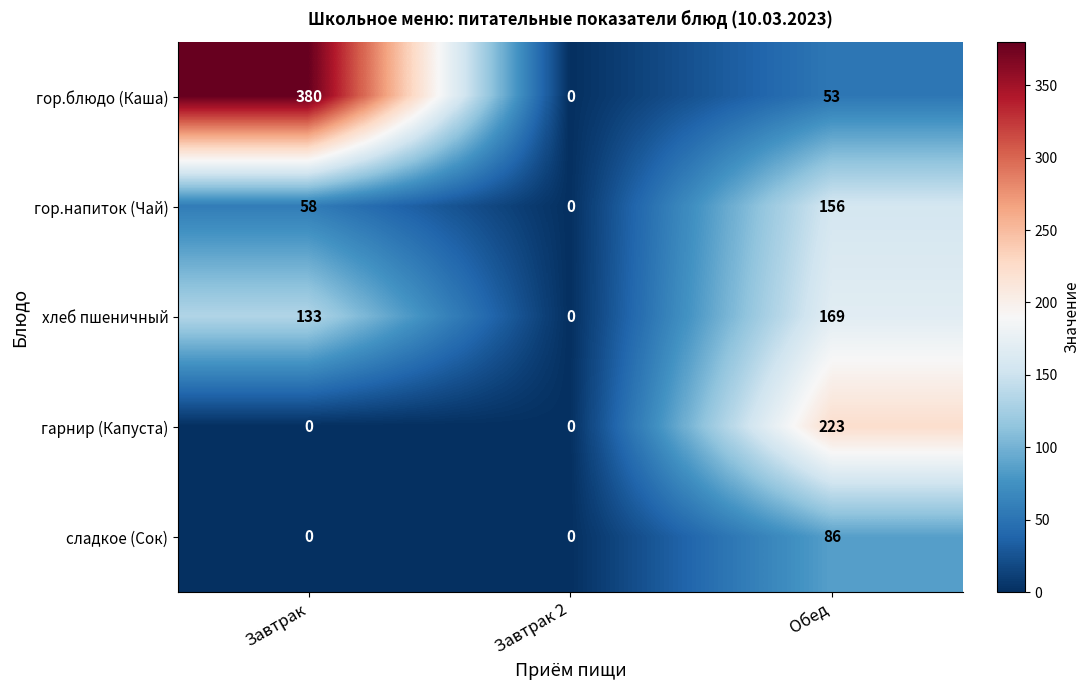

What is the sum of all гор.напиток (Чай) values?

214